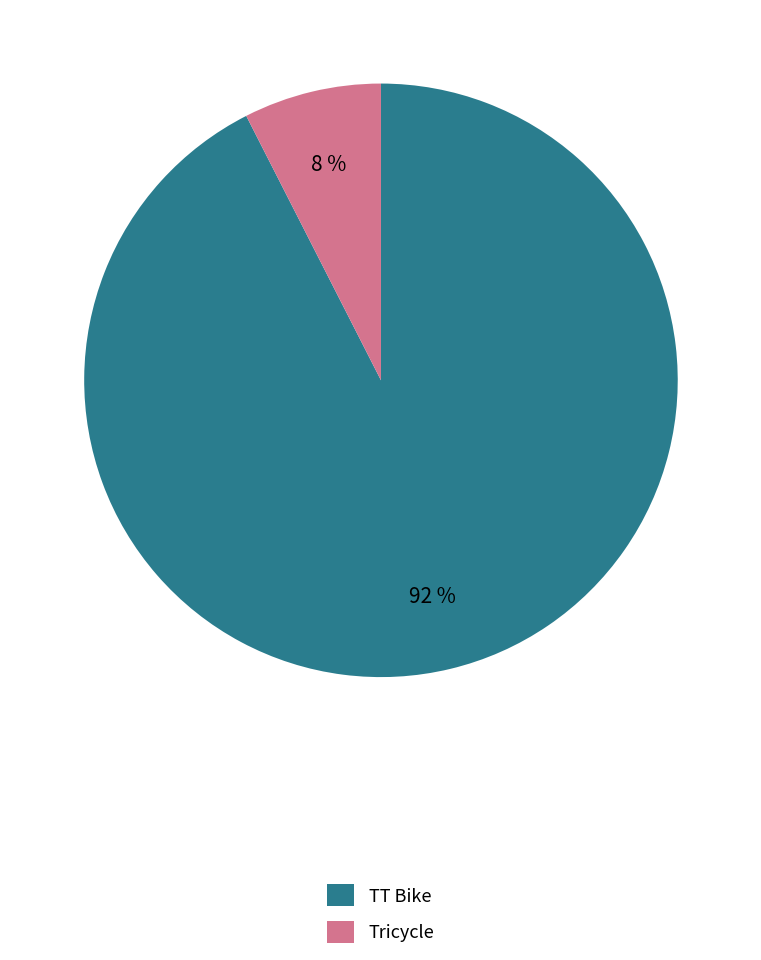

What percentage is the Tricycle slice, to the nearest percent?

8%